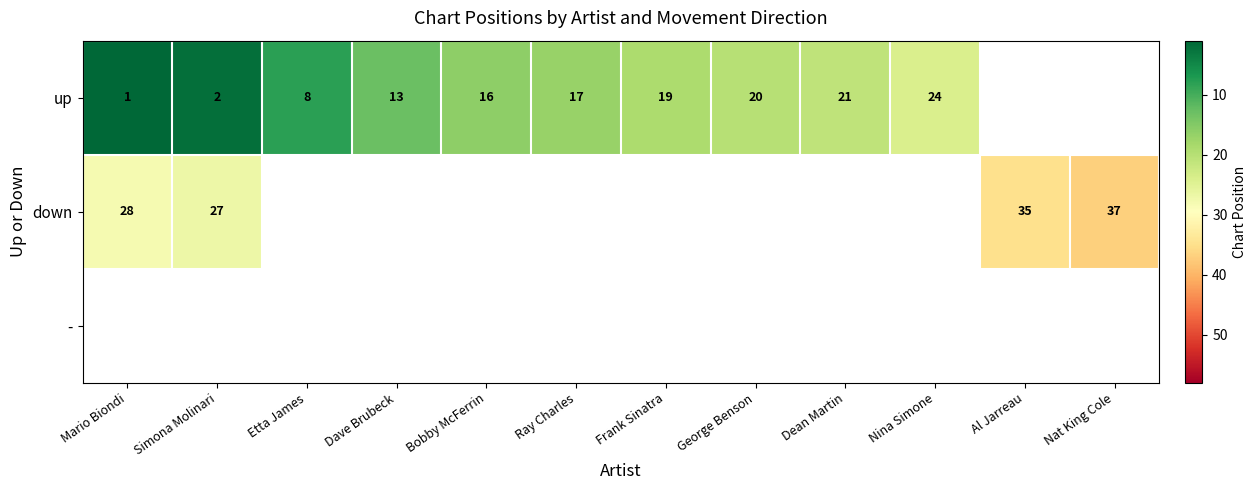

The up series shows 5 at George Benson. True or false?

False